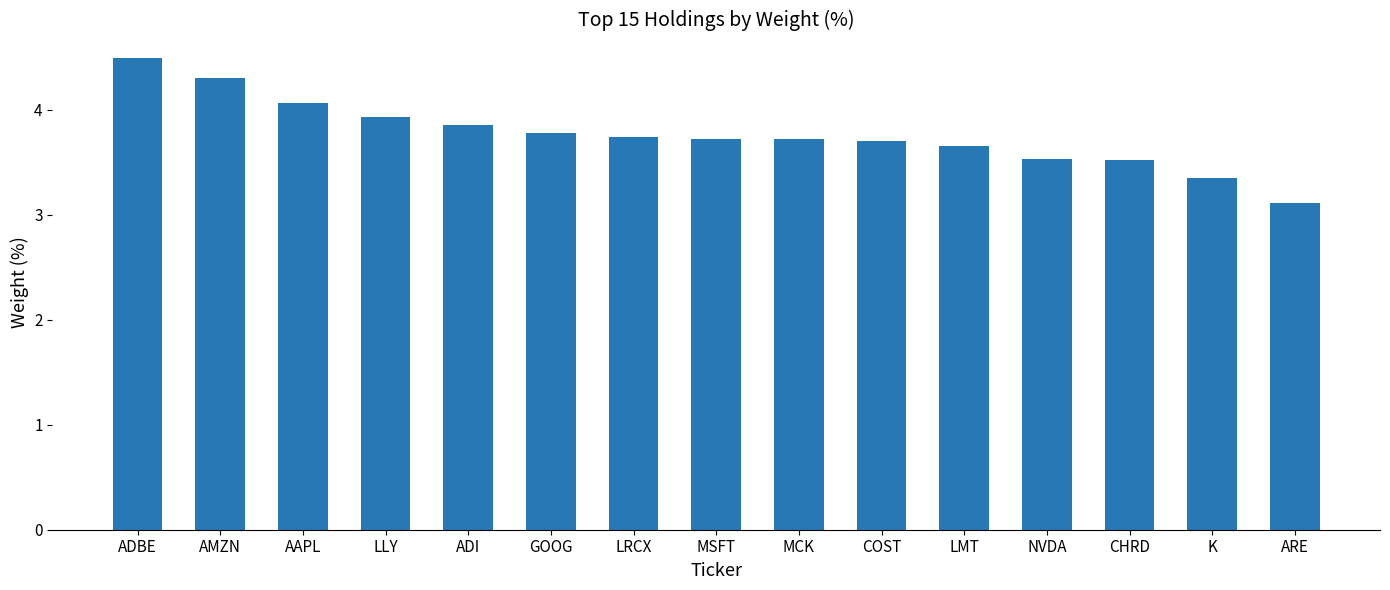

What is the label of the 14th bar from the right?

AMZN